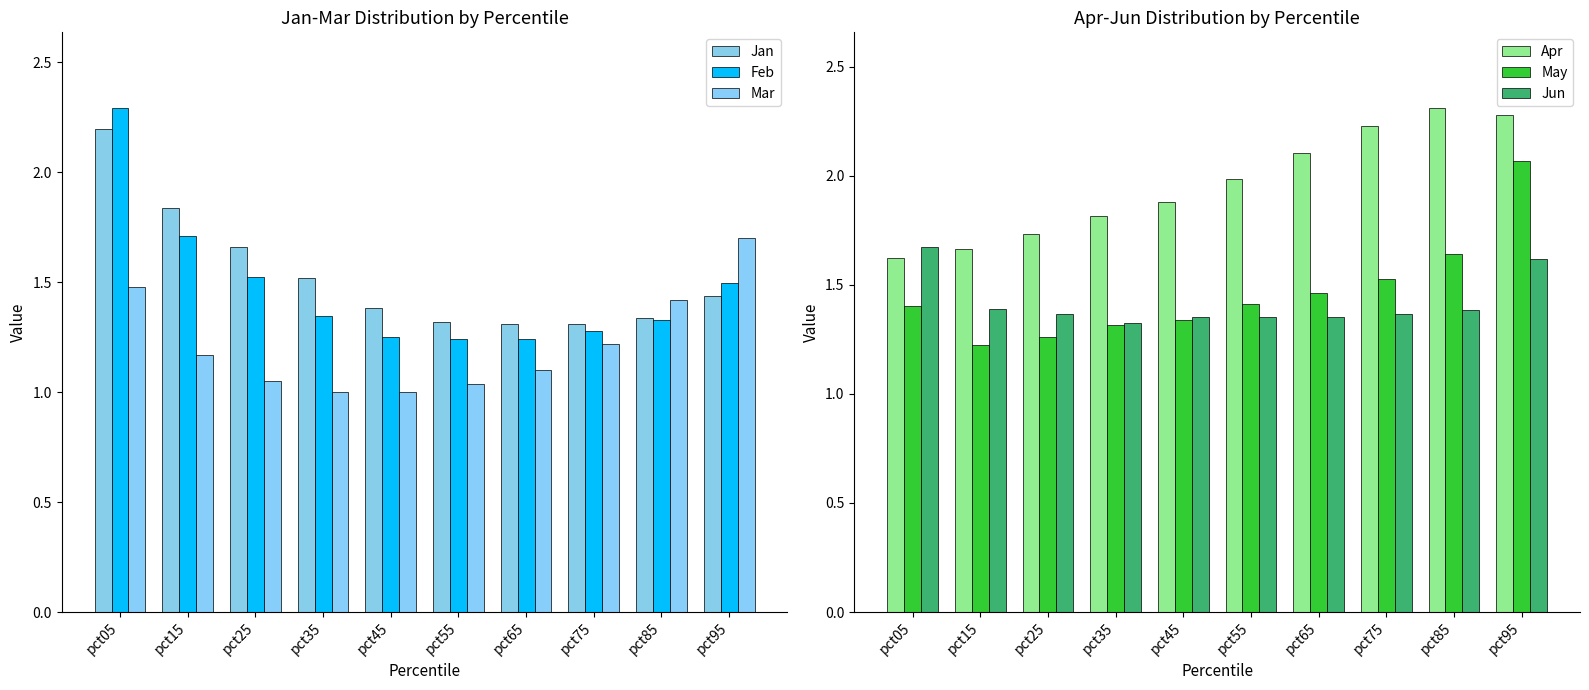

The May series shows 0.6 at pct15. True or false?

False